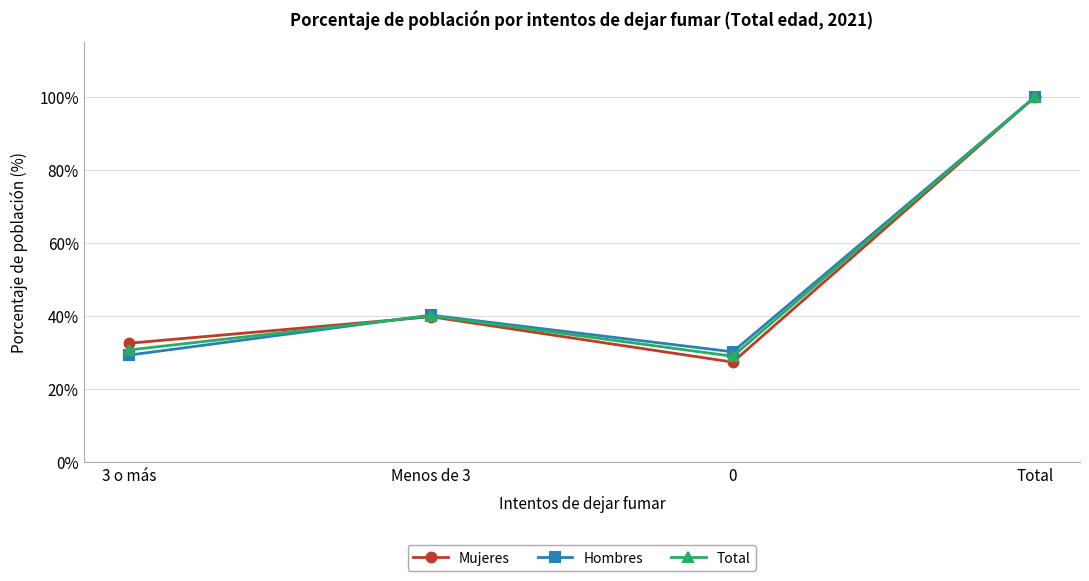

How many data points in Hombres are less than 40?

2